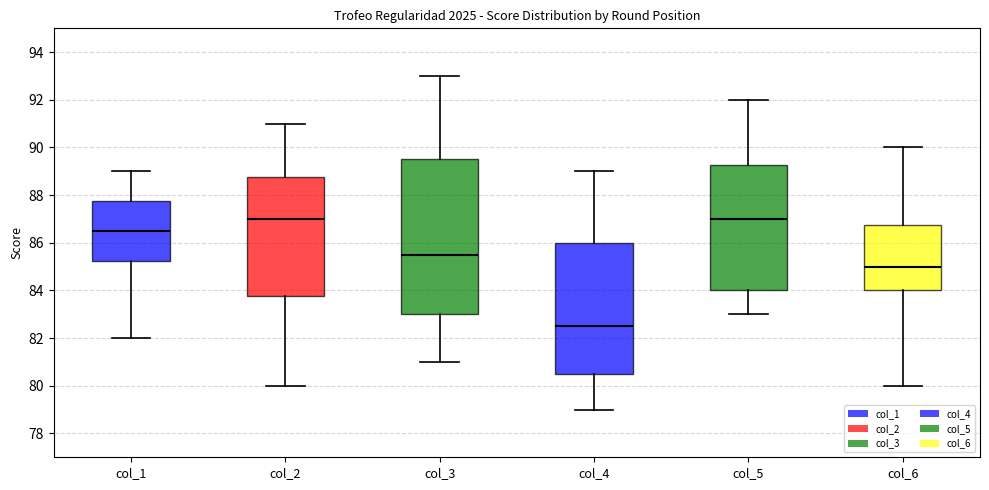

Where is the upper edge of the box for col_1 on the y-axis? The values are not printed on the chart, so give them approximately, as read against the axis.

87.8